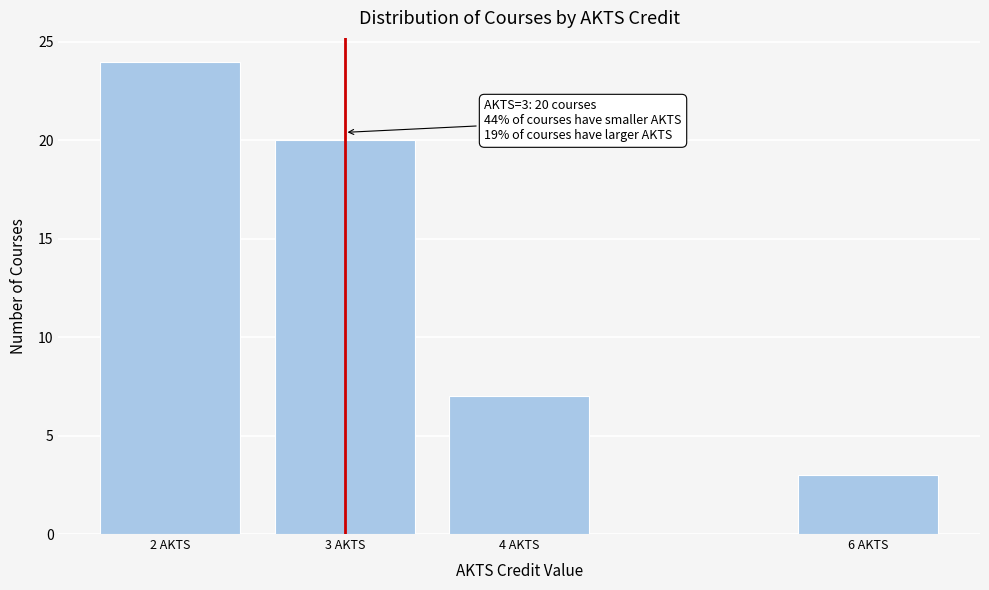

Reading right to left, list all the values displayed in this chart.

6 AKTS=3	4 AKTS=7	3 AKTS=20	2 AKTS=24